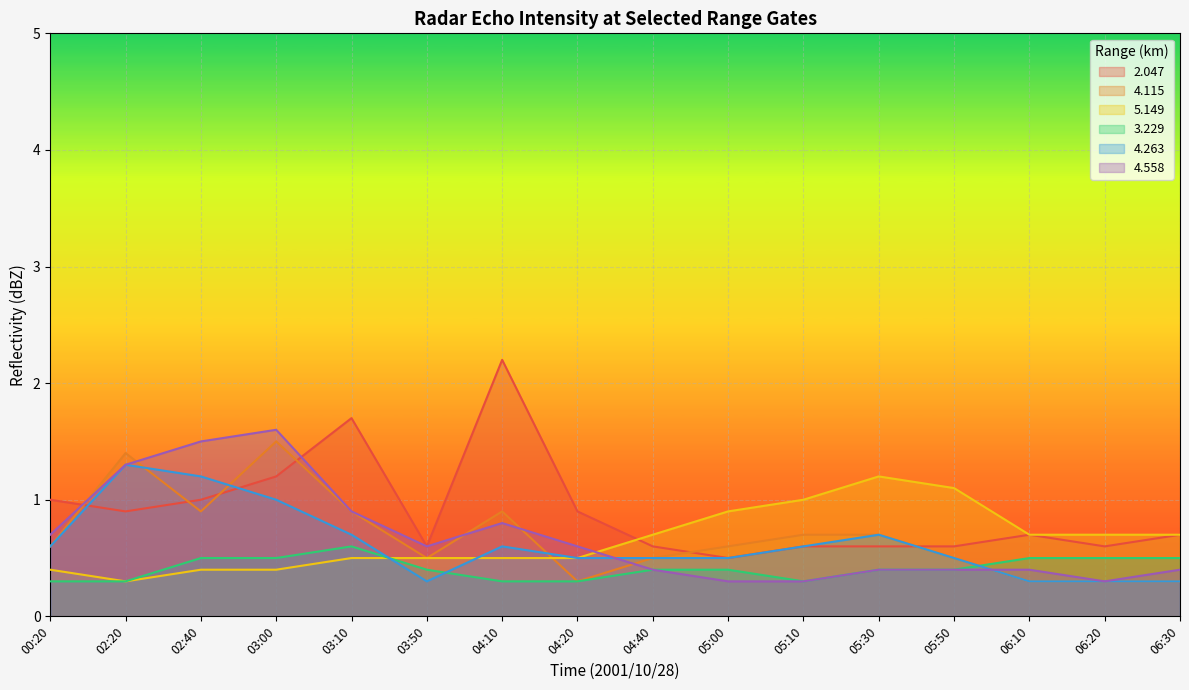

Which category has the lowest value in the   4.263 series?

03:50